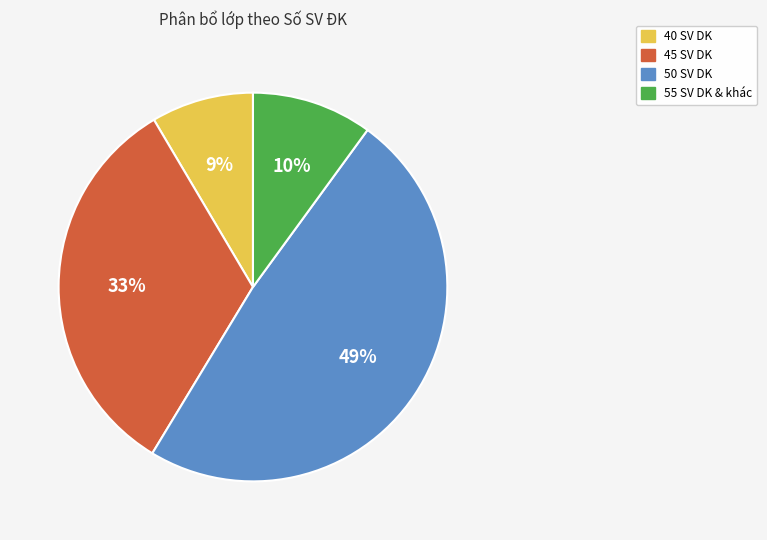

How many segments does this pie chart have?

4